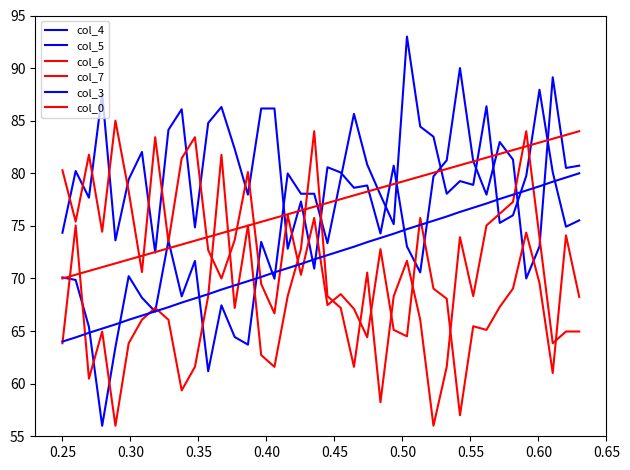

How many lines are shown in the chart?

6